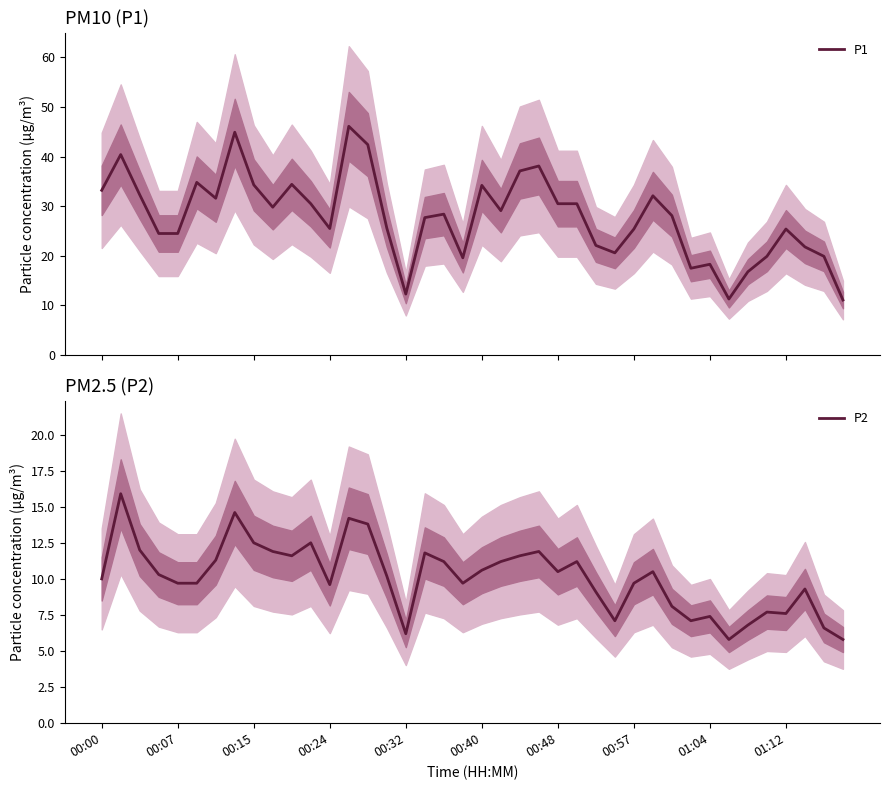

Count the number of data series in this chart.

2